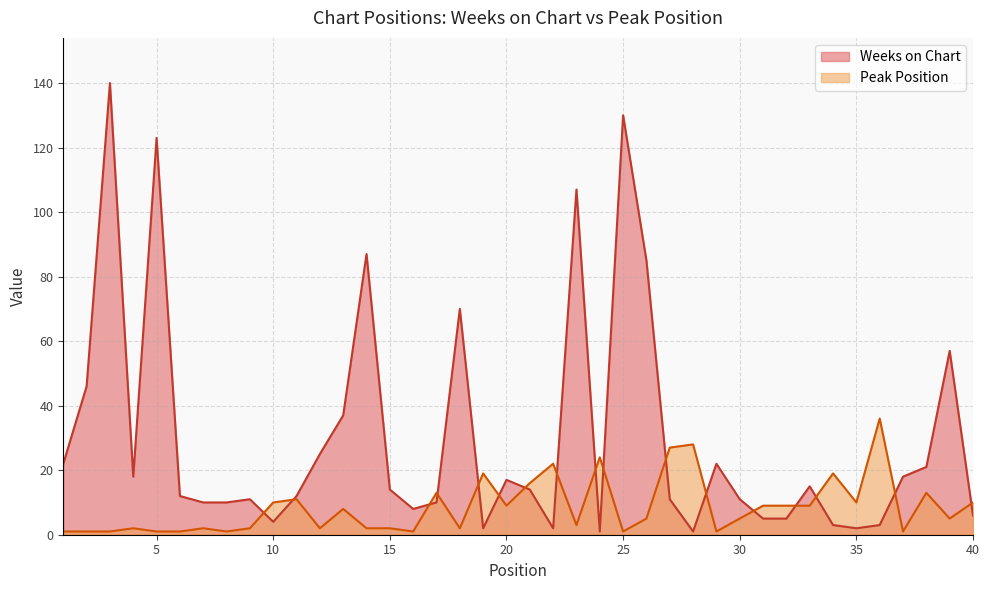

Is it true that Weeks on Chart equals 26 at 2?

False